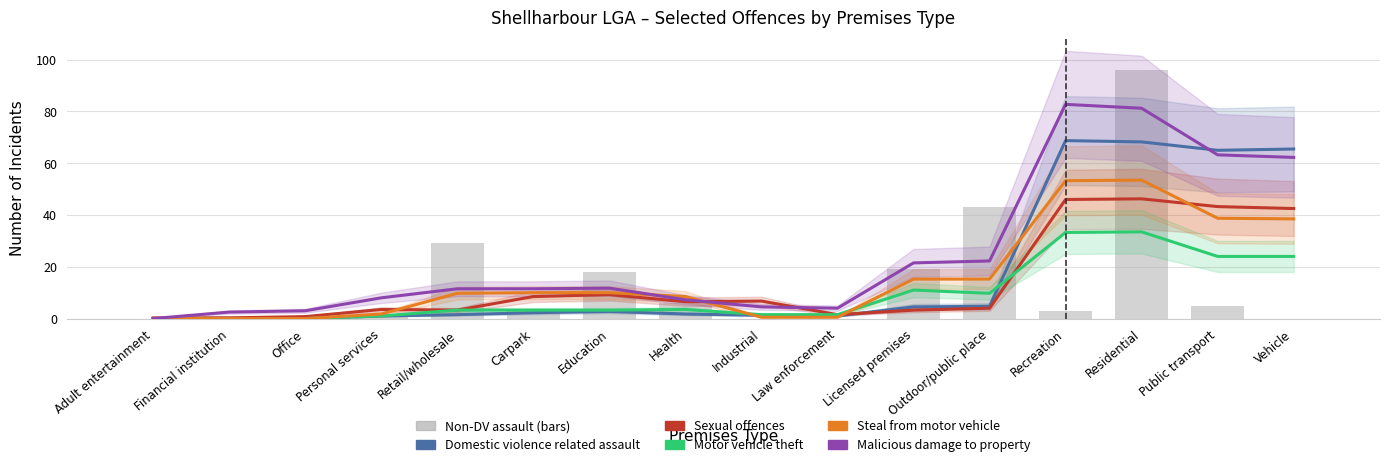

What is the average value of the Non-domestic violence related assault series?

14.1